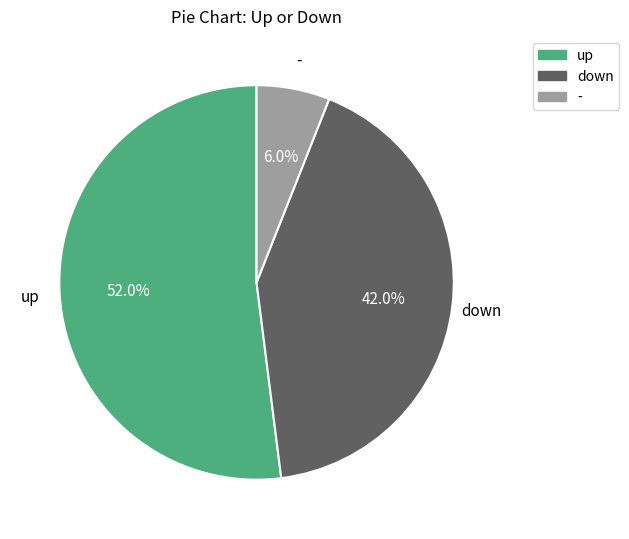

What is the majority slice?

up